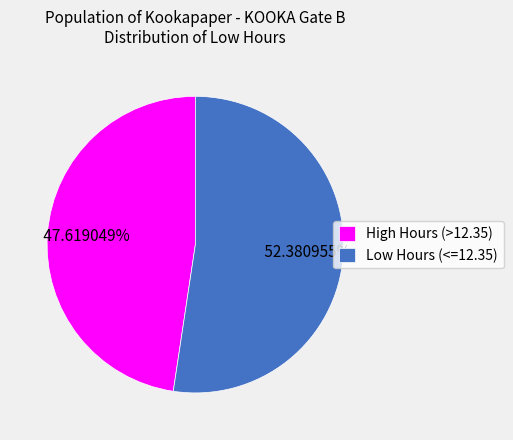

How many segments does this pie chart have?

2